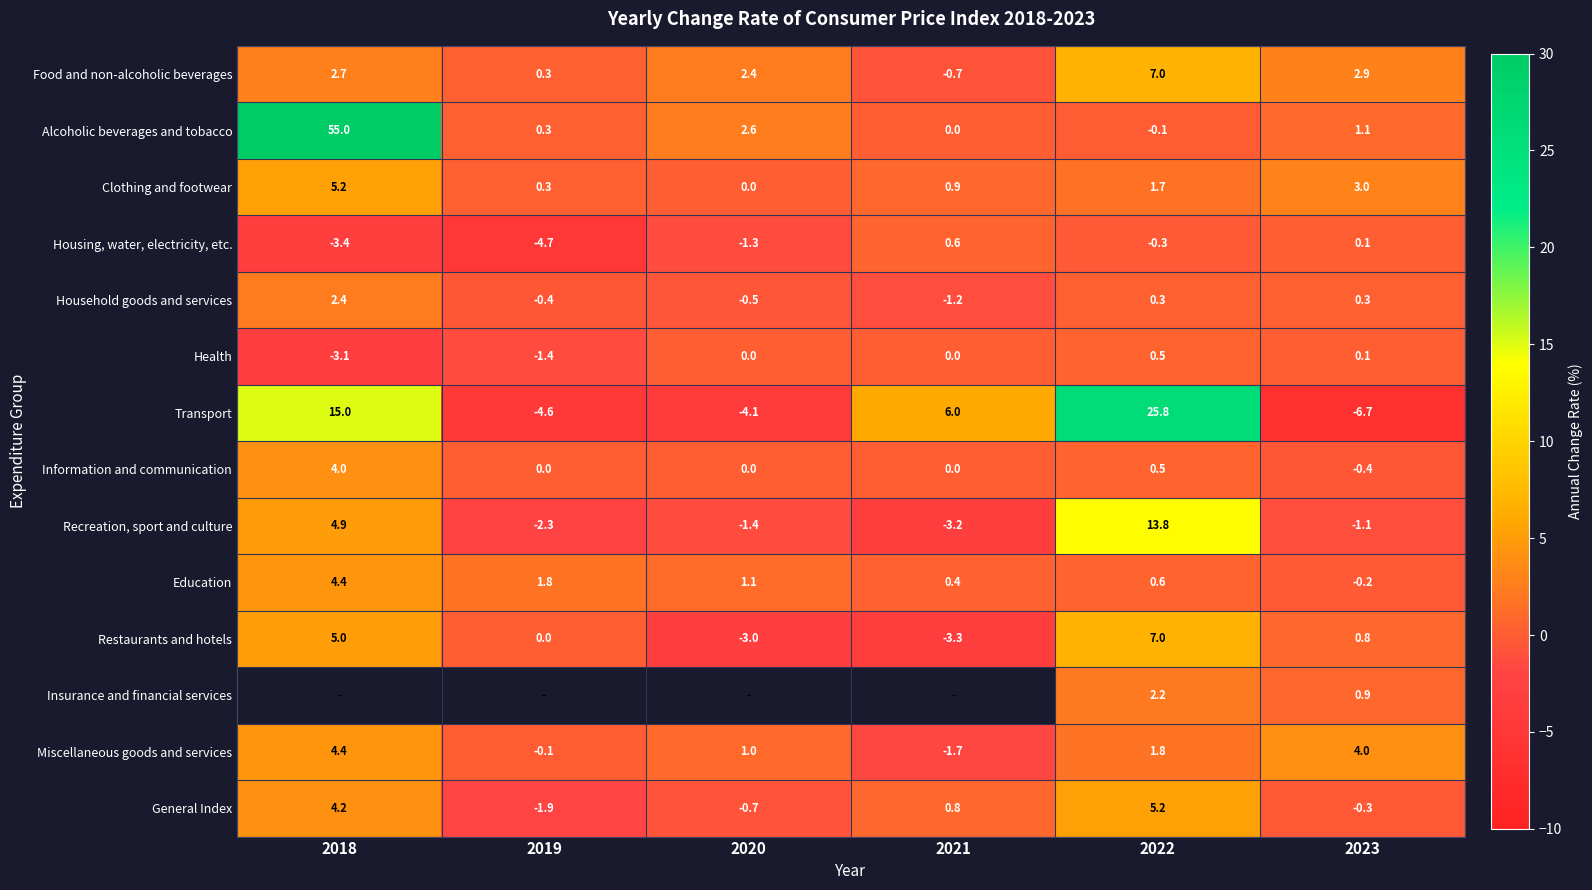

Count the number of categories in the chart.

6